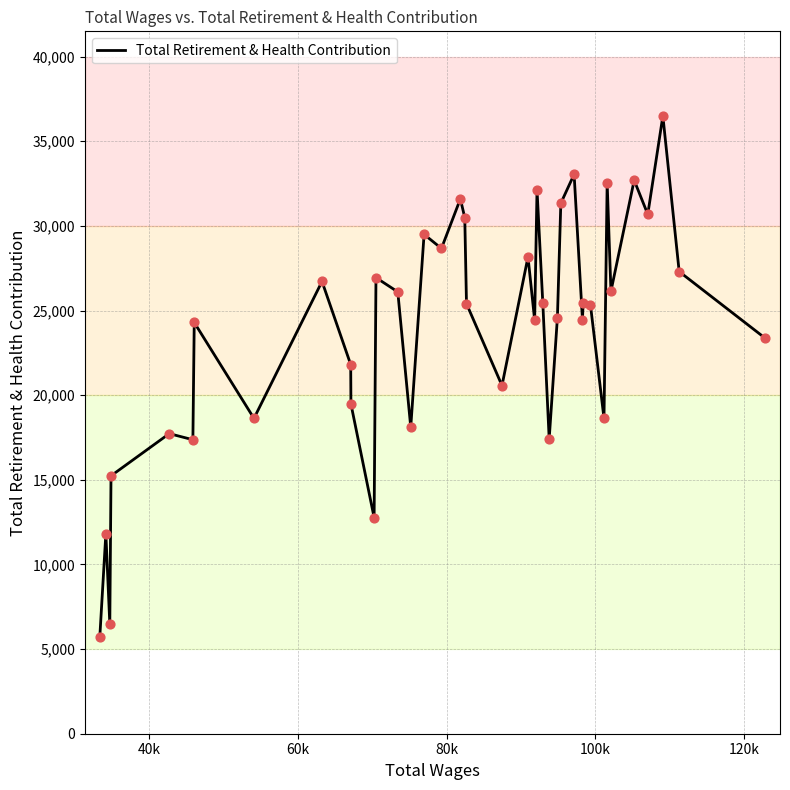

What is the maximum value shown in the chart?

36493